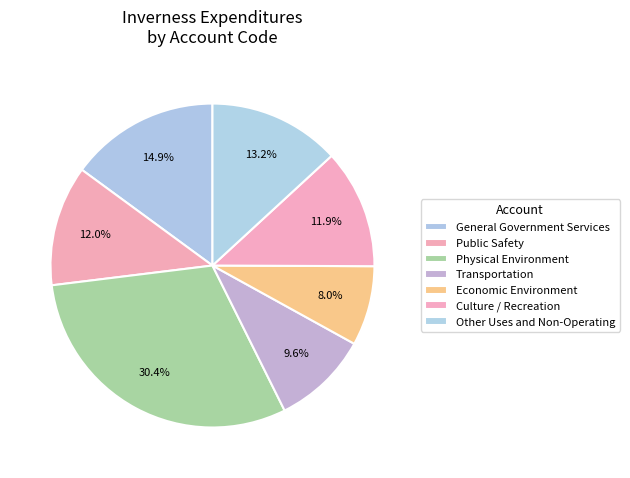

How many segments does this pie chart have?

7